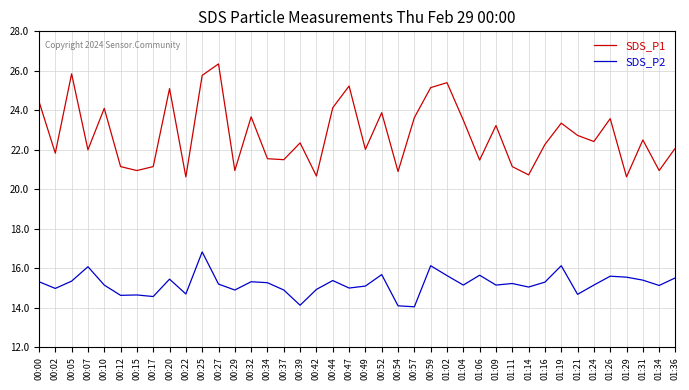

The value of SDS_P2 at 00:27 is 15.2. True or false?

True